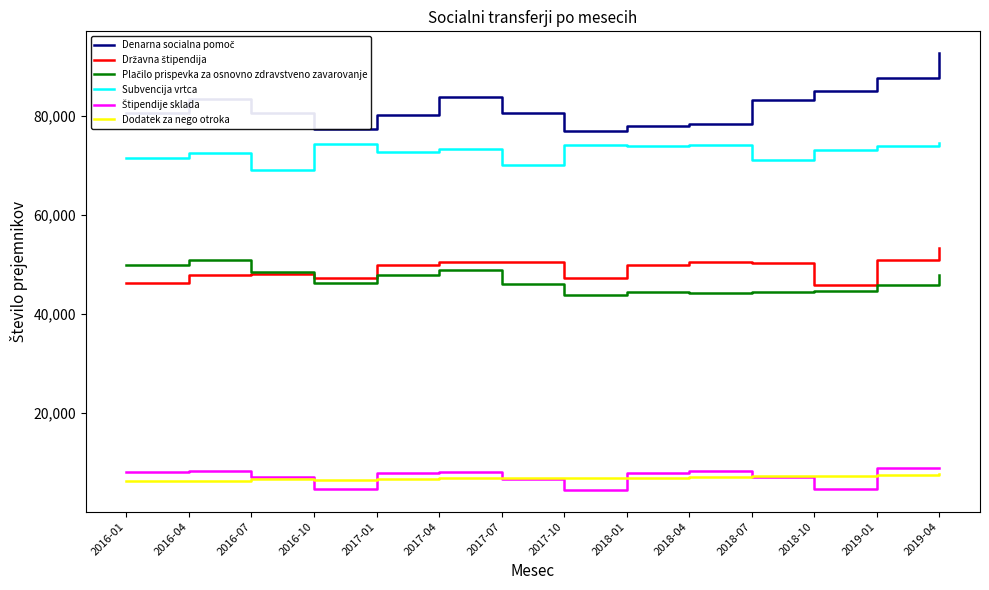

What is the total value across all series at 2017-07?

260496